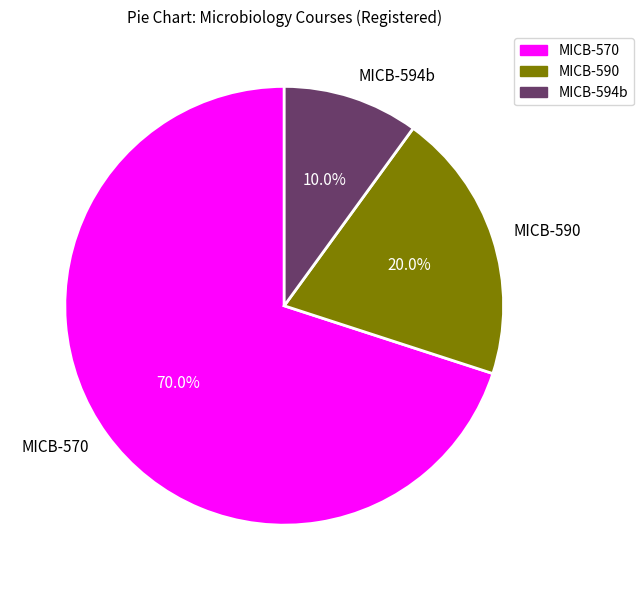

Which slice is the largest?

MICB-570